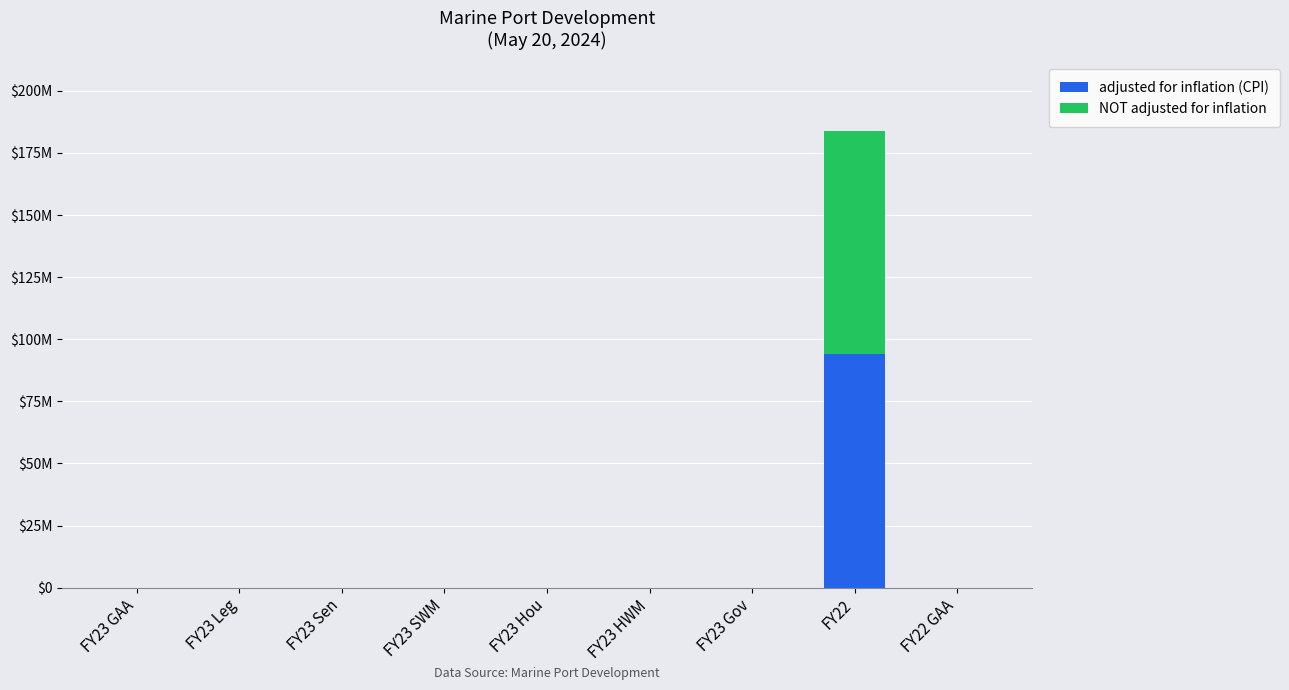

Are the bars horizontal?

No